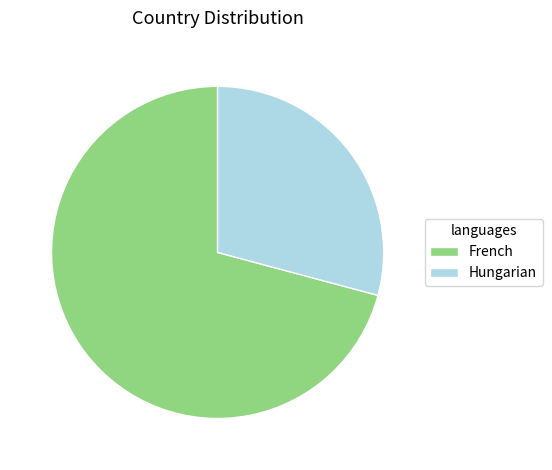

Is it true that Hungarian is 29% of the pie?

True